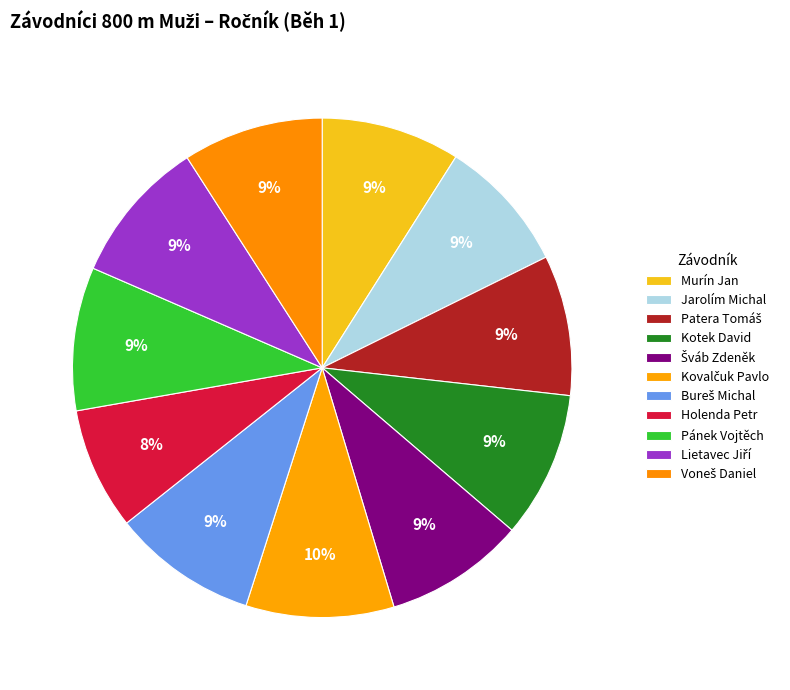

Is it true that Voneš Daniel is 9% of the pie?

True